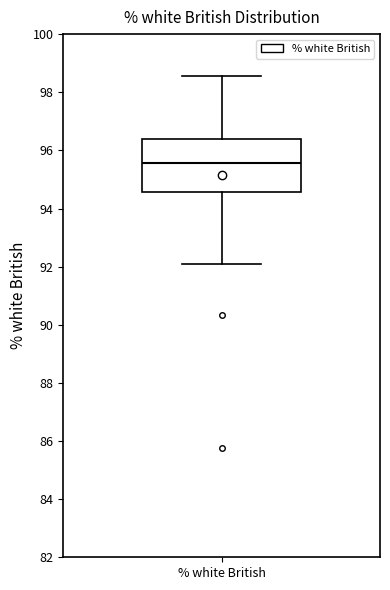

Read this box plot against the y-axis: the position of the median line, the range covered by the box, and the ends of both whiskers. The values are not printed on the chart, so give them approximately, as read against the axis.

median 95.6, box 94.6 to 96.4, whiskers 92.0 to 98.6